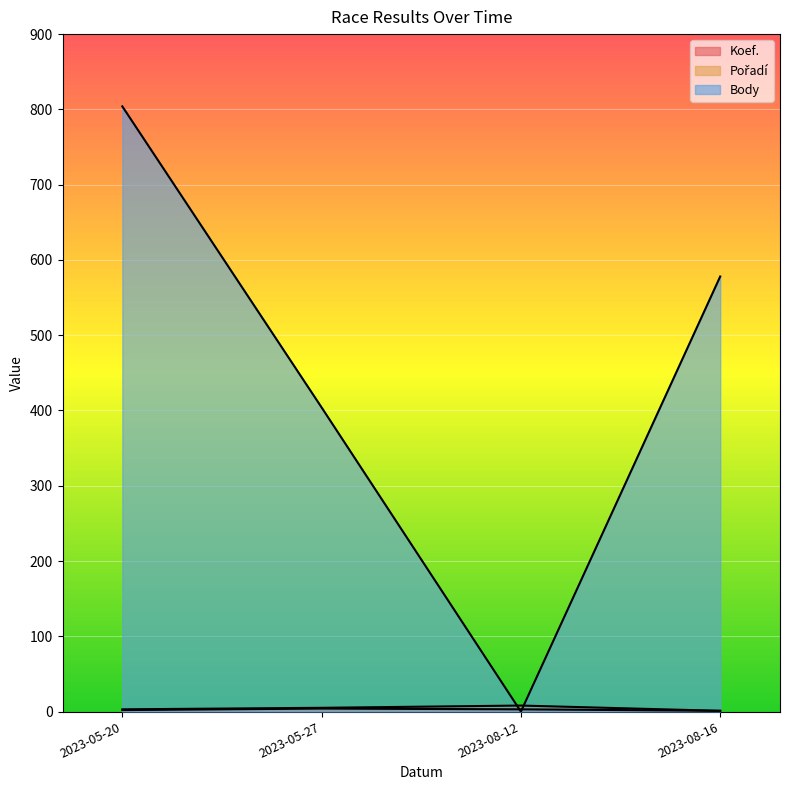

How many lines are shown in the chart?

3